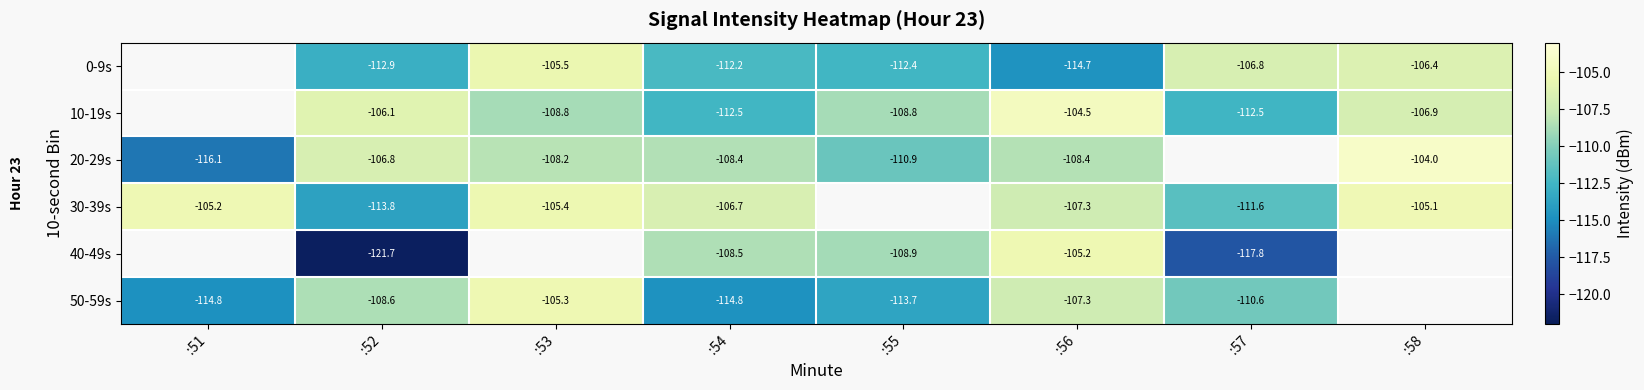

Is the value of 20-29s at :55 greater than the value of 10-19s at :55?

No